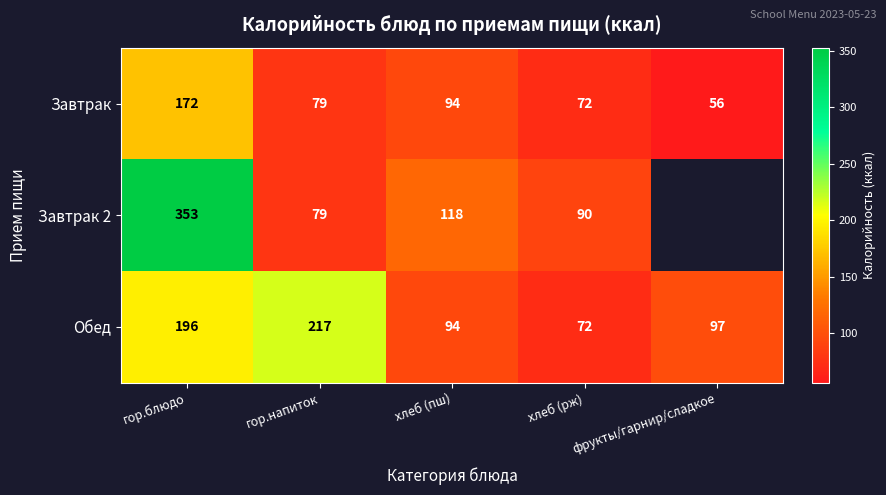

Rank the categories by Завтрак value from highest to lowest.

гор.блюдо, хлеб (пш), гор.напиток, хлеб (рж), фрукты/гарнир/сладкое